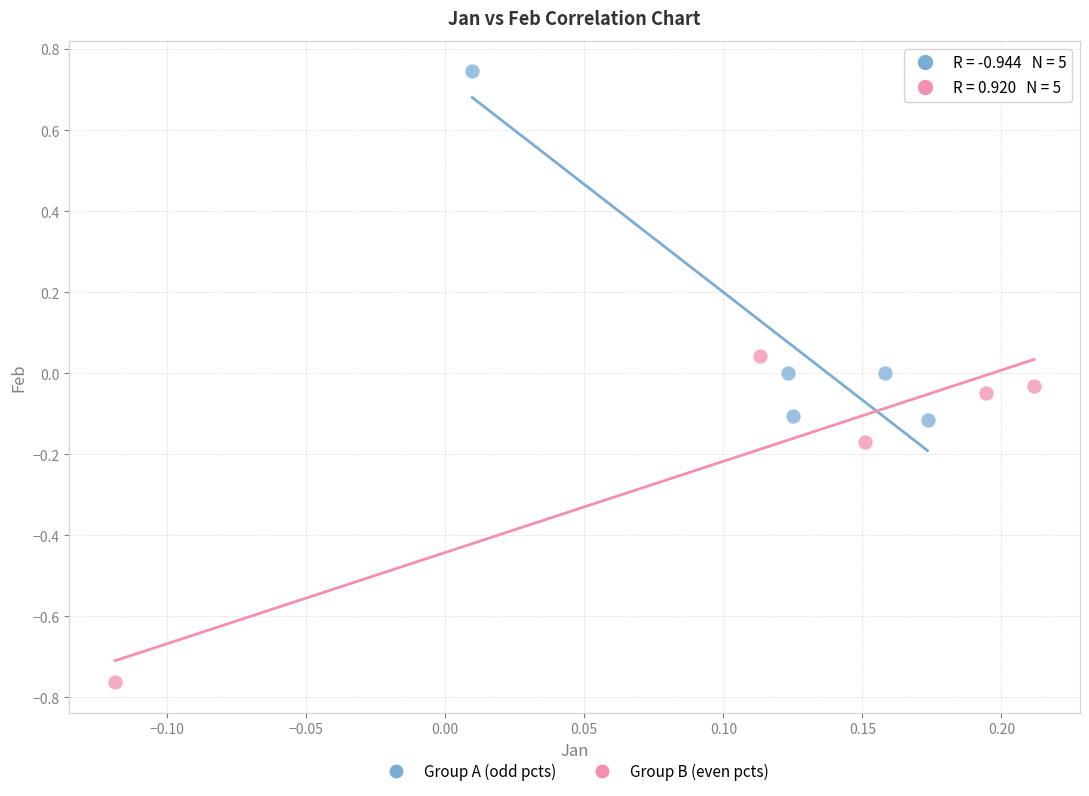

Which series contains the lowest Y value?

Group B (even pcts)